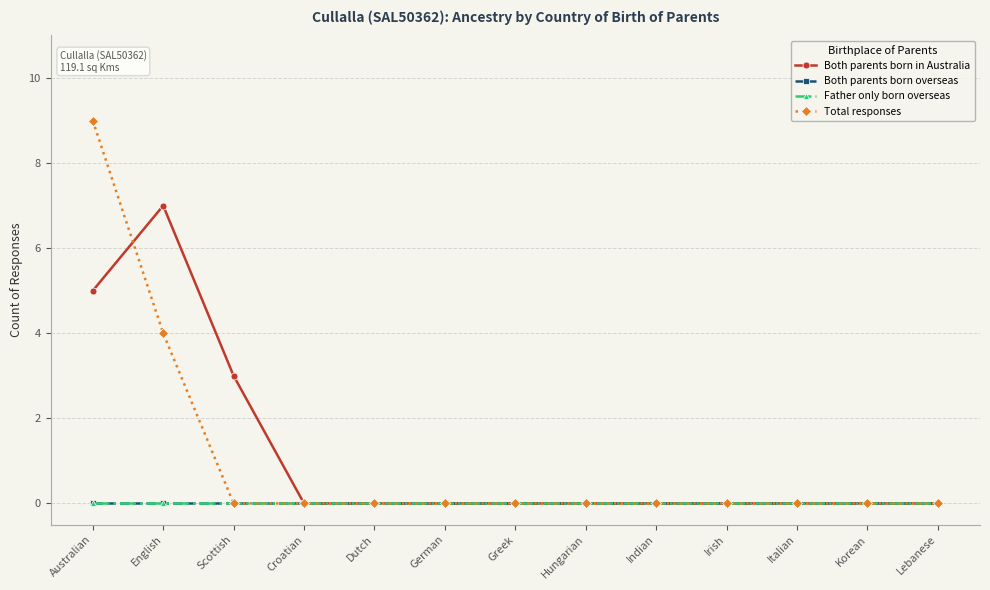

At which category does the chart reach its peak across all series?

Australian